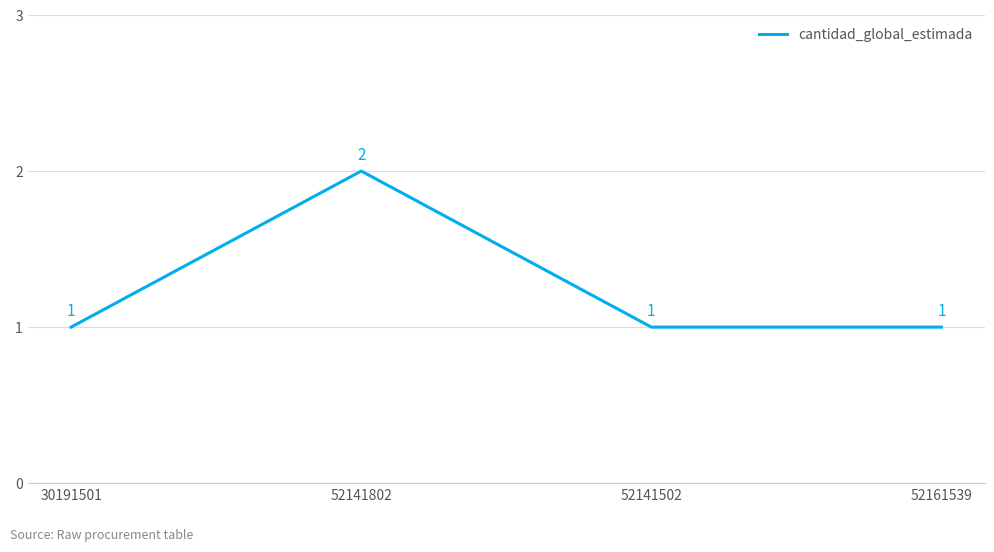

Does the chart have visible grid lines?

Yes